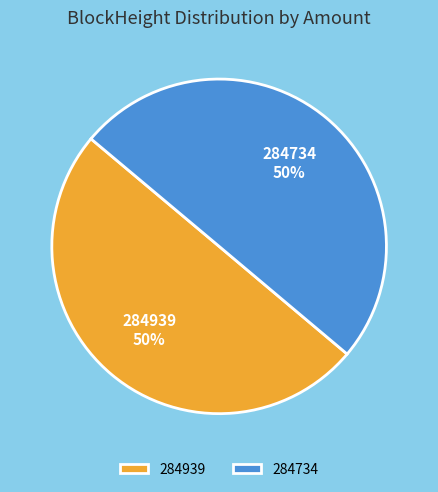

To the nearest percent, what percentage of the pie is 284734?

50%